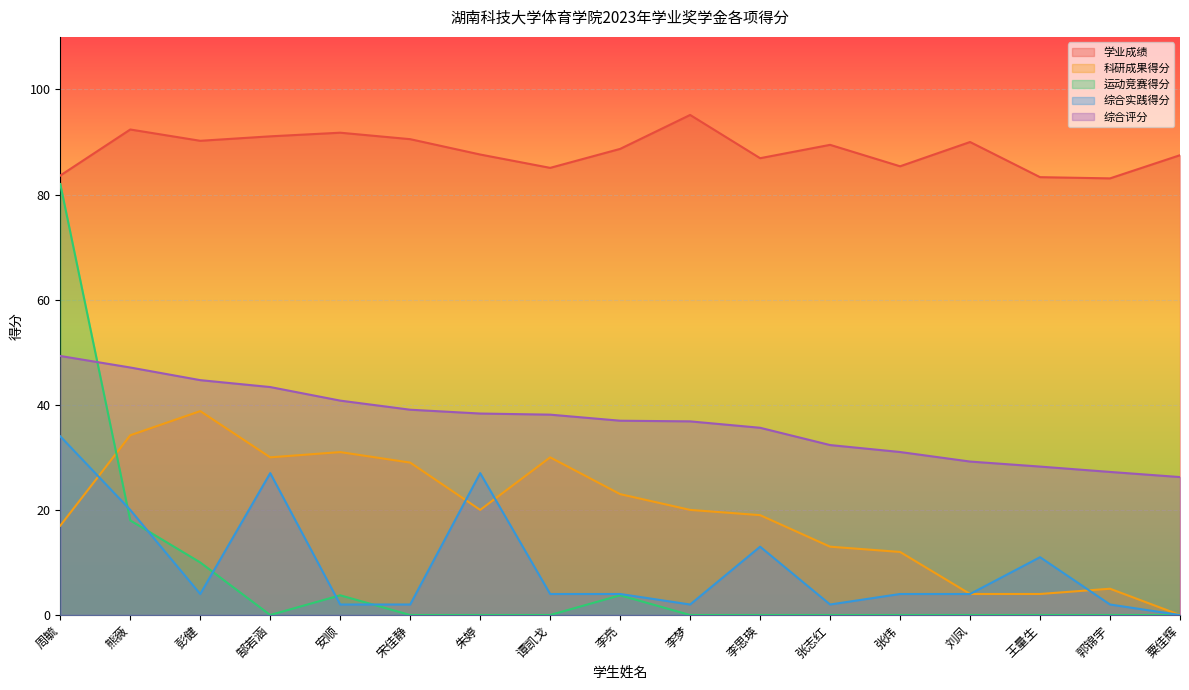

Where does the 科研成果得分 series first go above 20?

熊薇